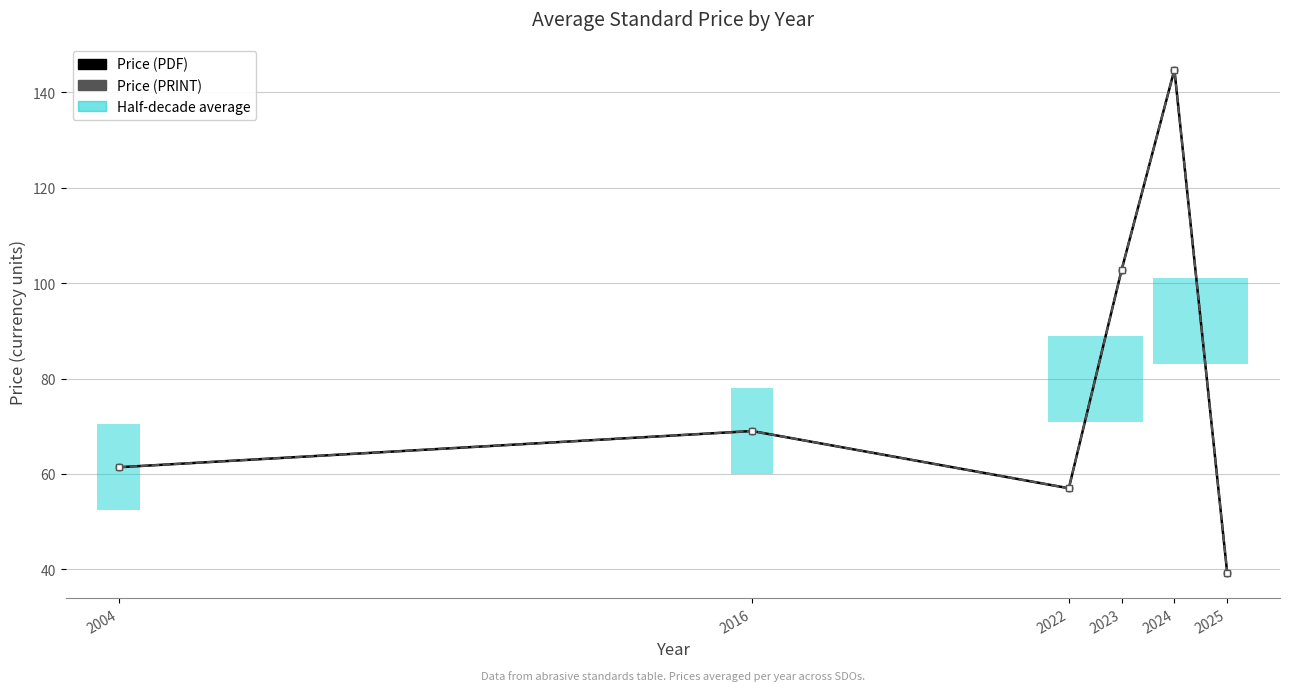

List the labels in order of Price (PDF) value, smallest first.

2025, 2022, 2004, 2016, 2023, 2024